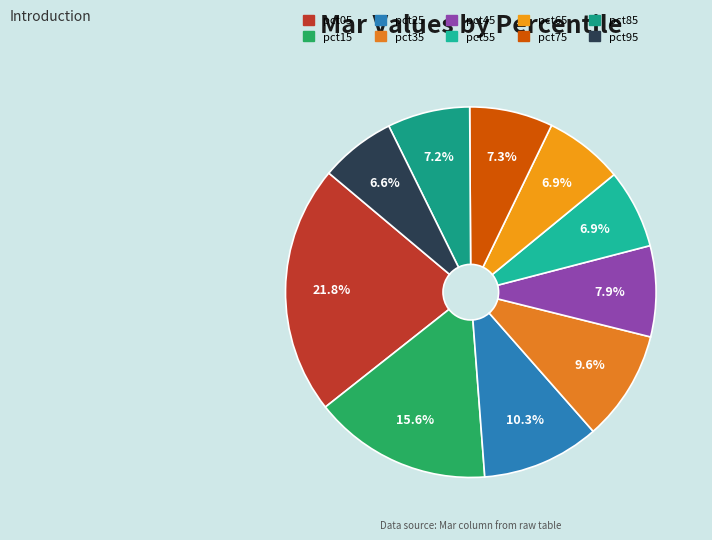

Count the number of slices in the pie.

10